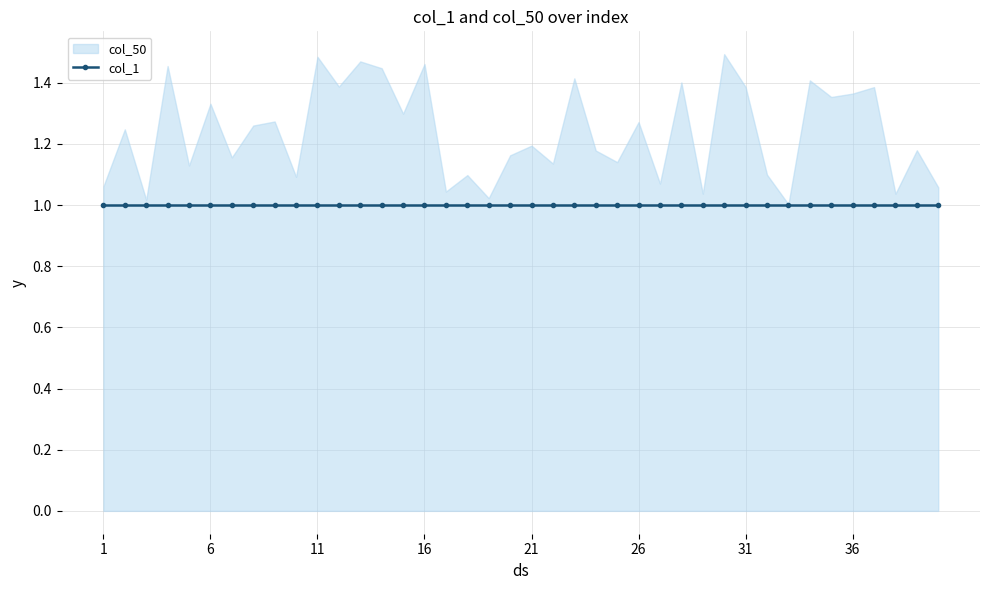

True or false: col_1 has more than 0 interior local peaks.

False